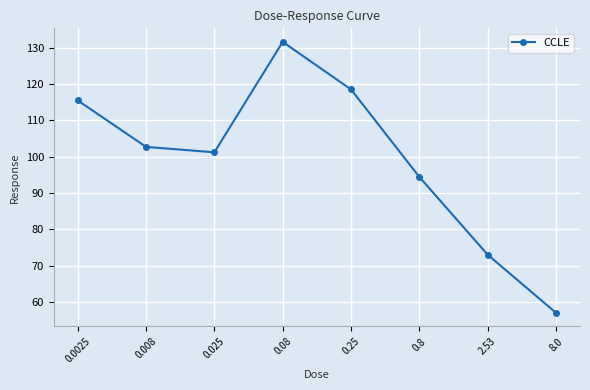

What position from the left is 0.008?

2